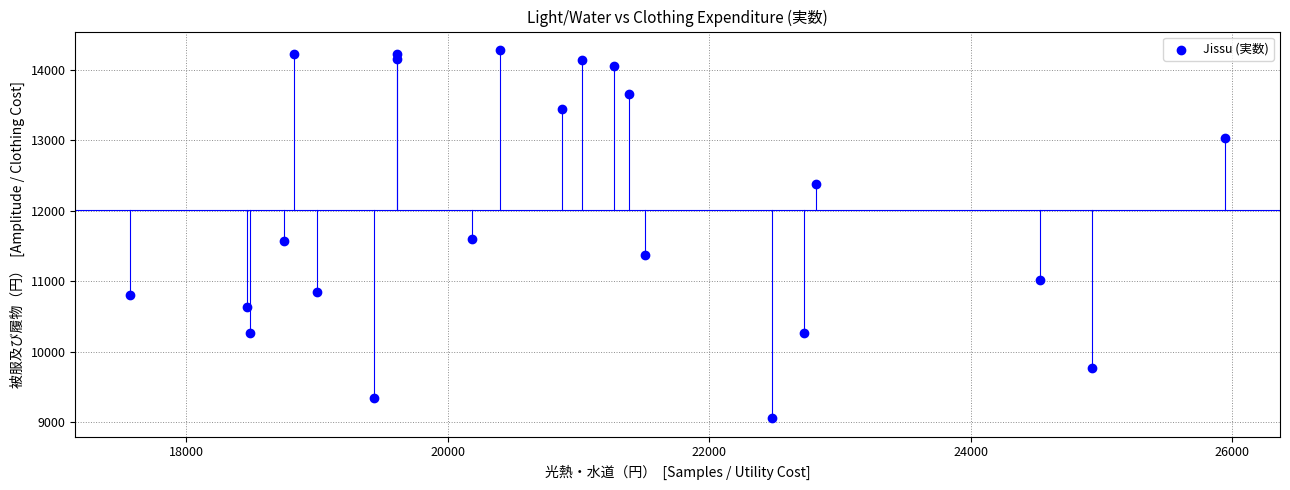

What is the range of X values (max minus min)?

8379